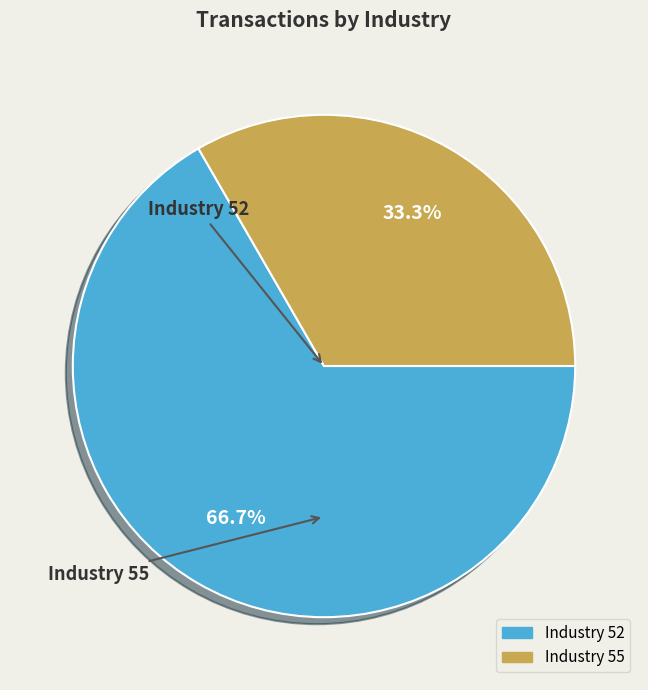

Count the number of slices in the pie.

2